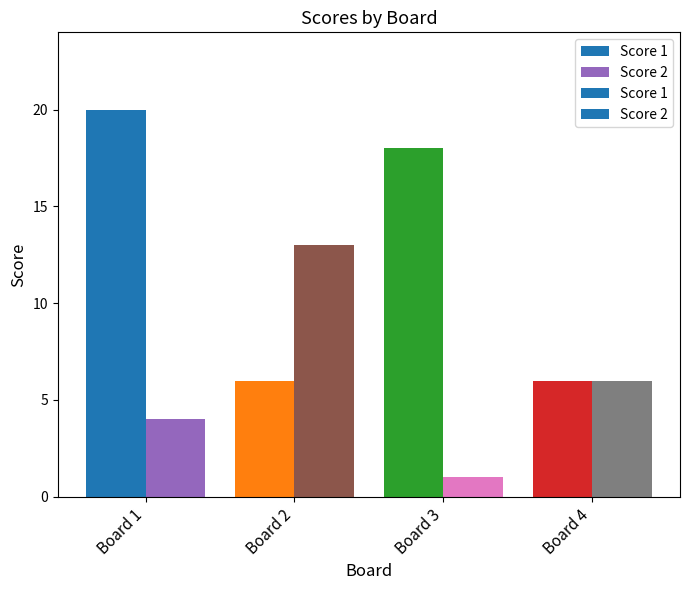

At which label does Score 2 first exceed 6?

Board 2